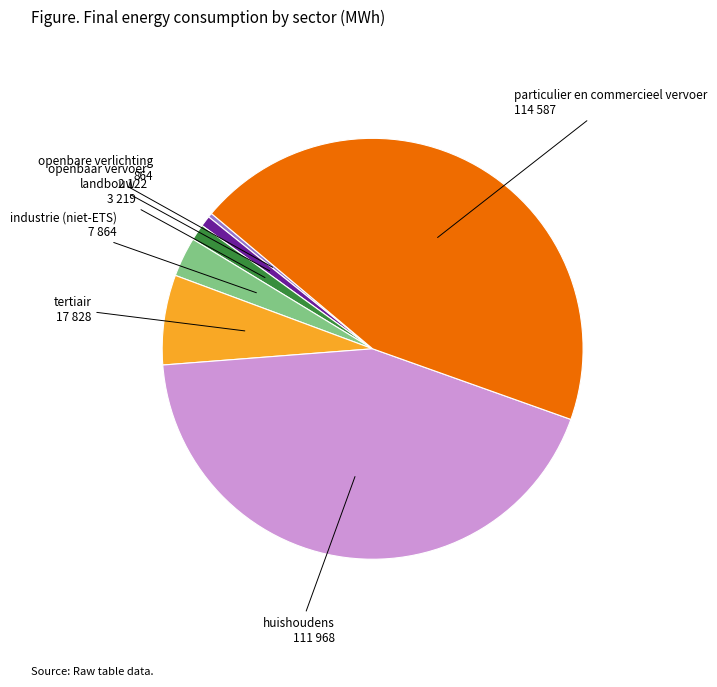

Is there a majority slice in this chart?

No